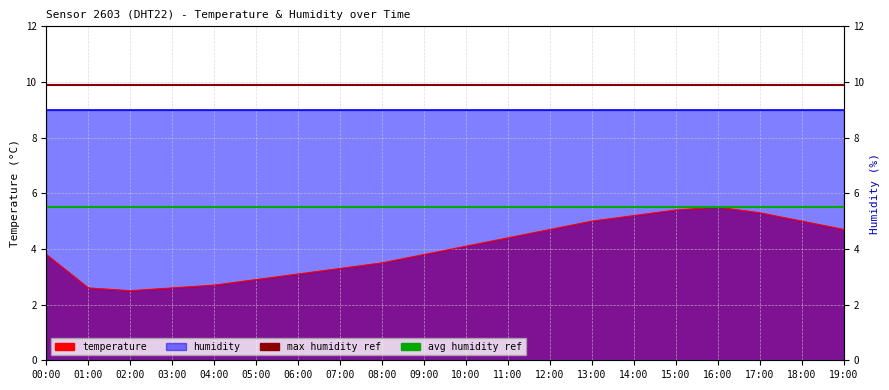

The max humidity ref series shows 3.5 at 01:00. True or false?

False